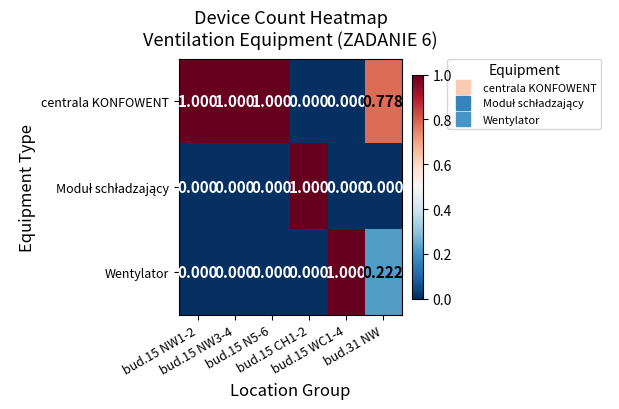

Which series has the largest total across all categories?

centrala KONFOWENT